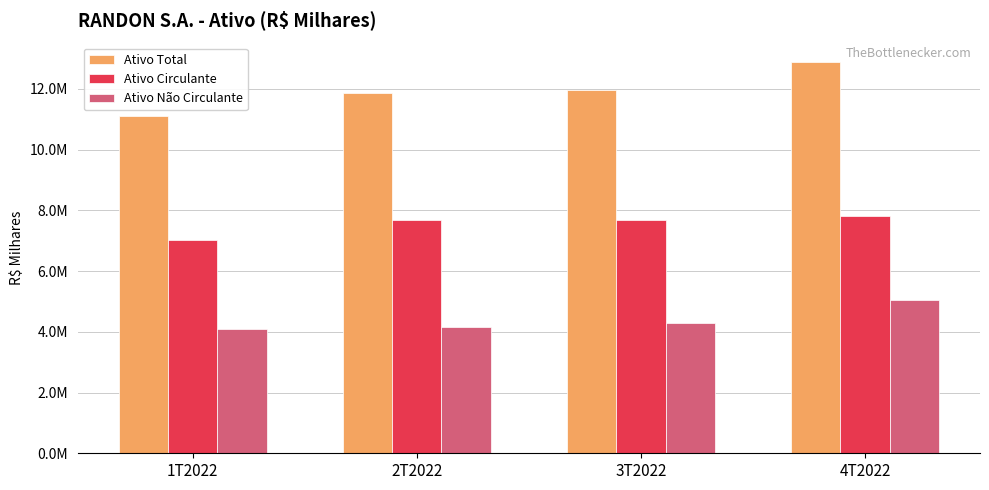

What are all the series names shown in the legend?

Ativo Total, Ativo Circulante, Ativo Não Circulante